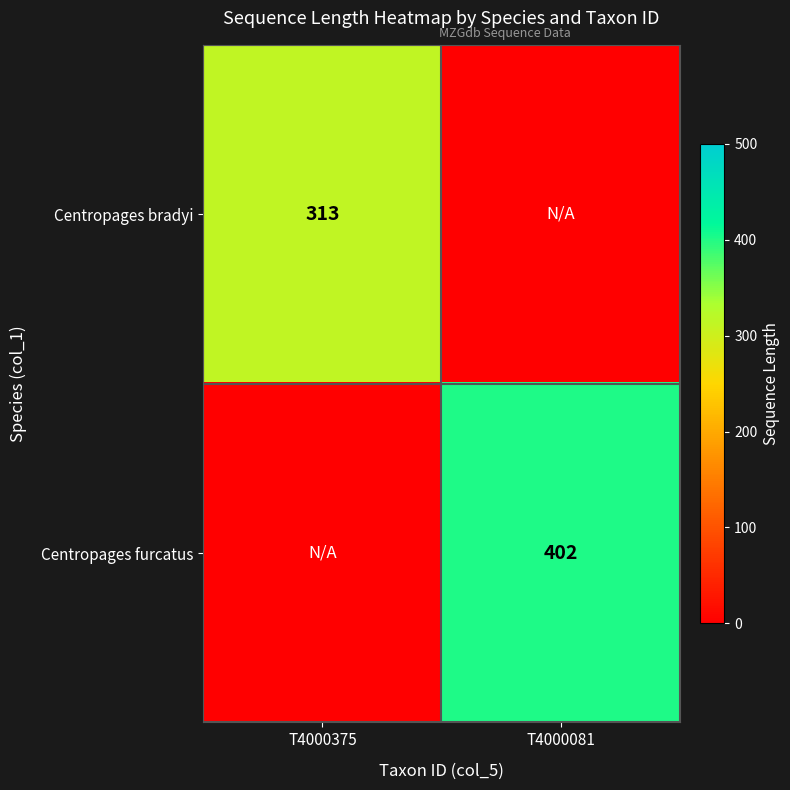

True or false: Centropages furcatus has a value of 402 at T4000081.

True